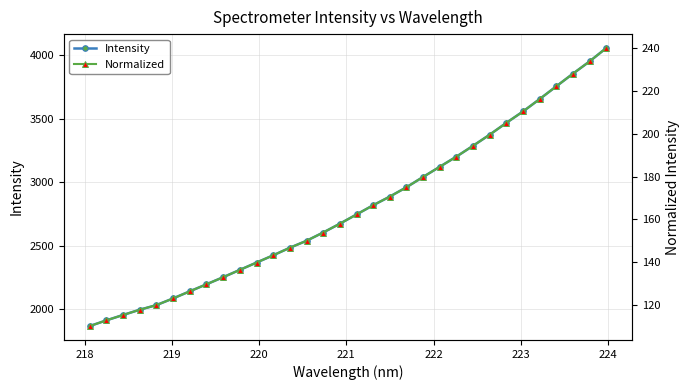

How many distinct data groups are displayed?

2